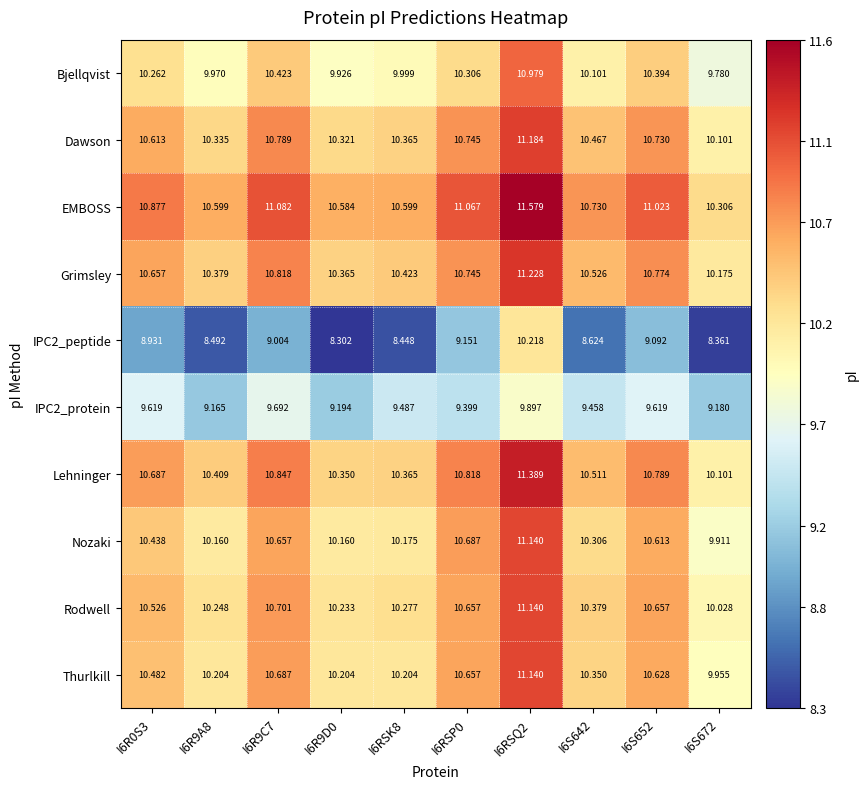

Which series has the largest total across all categories?

EMBOSS